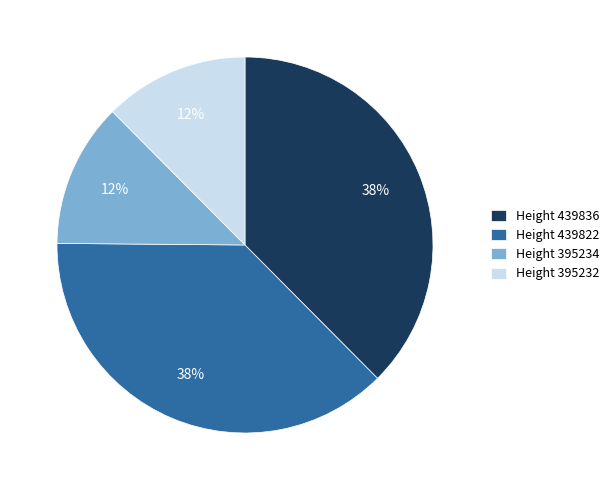

To the nearest percent, what percentage of the pie is Height 439822?

38%